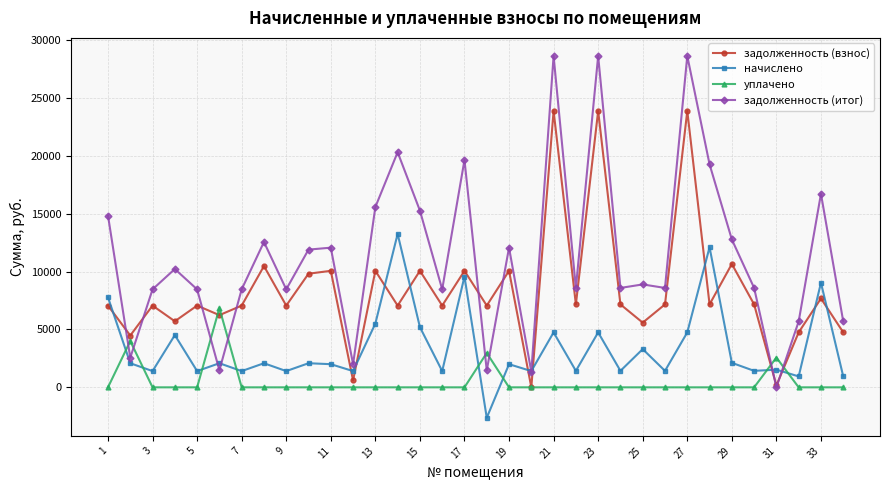

Does the chart display data point markers on the line(s)?

Yes